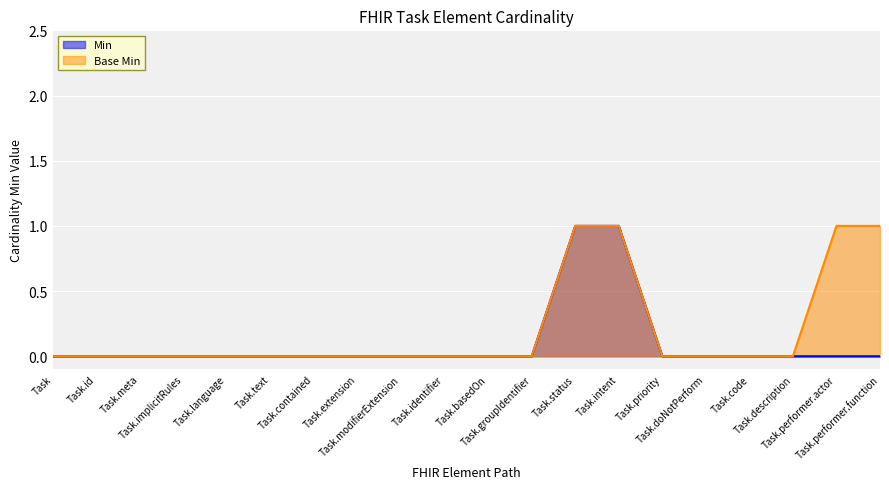

How many series are shown in this chart?

2